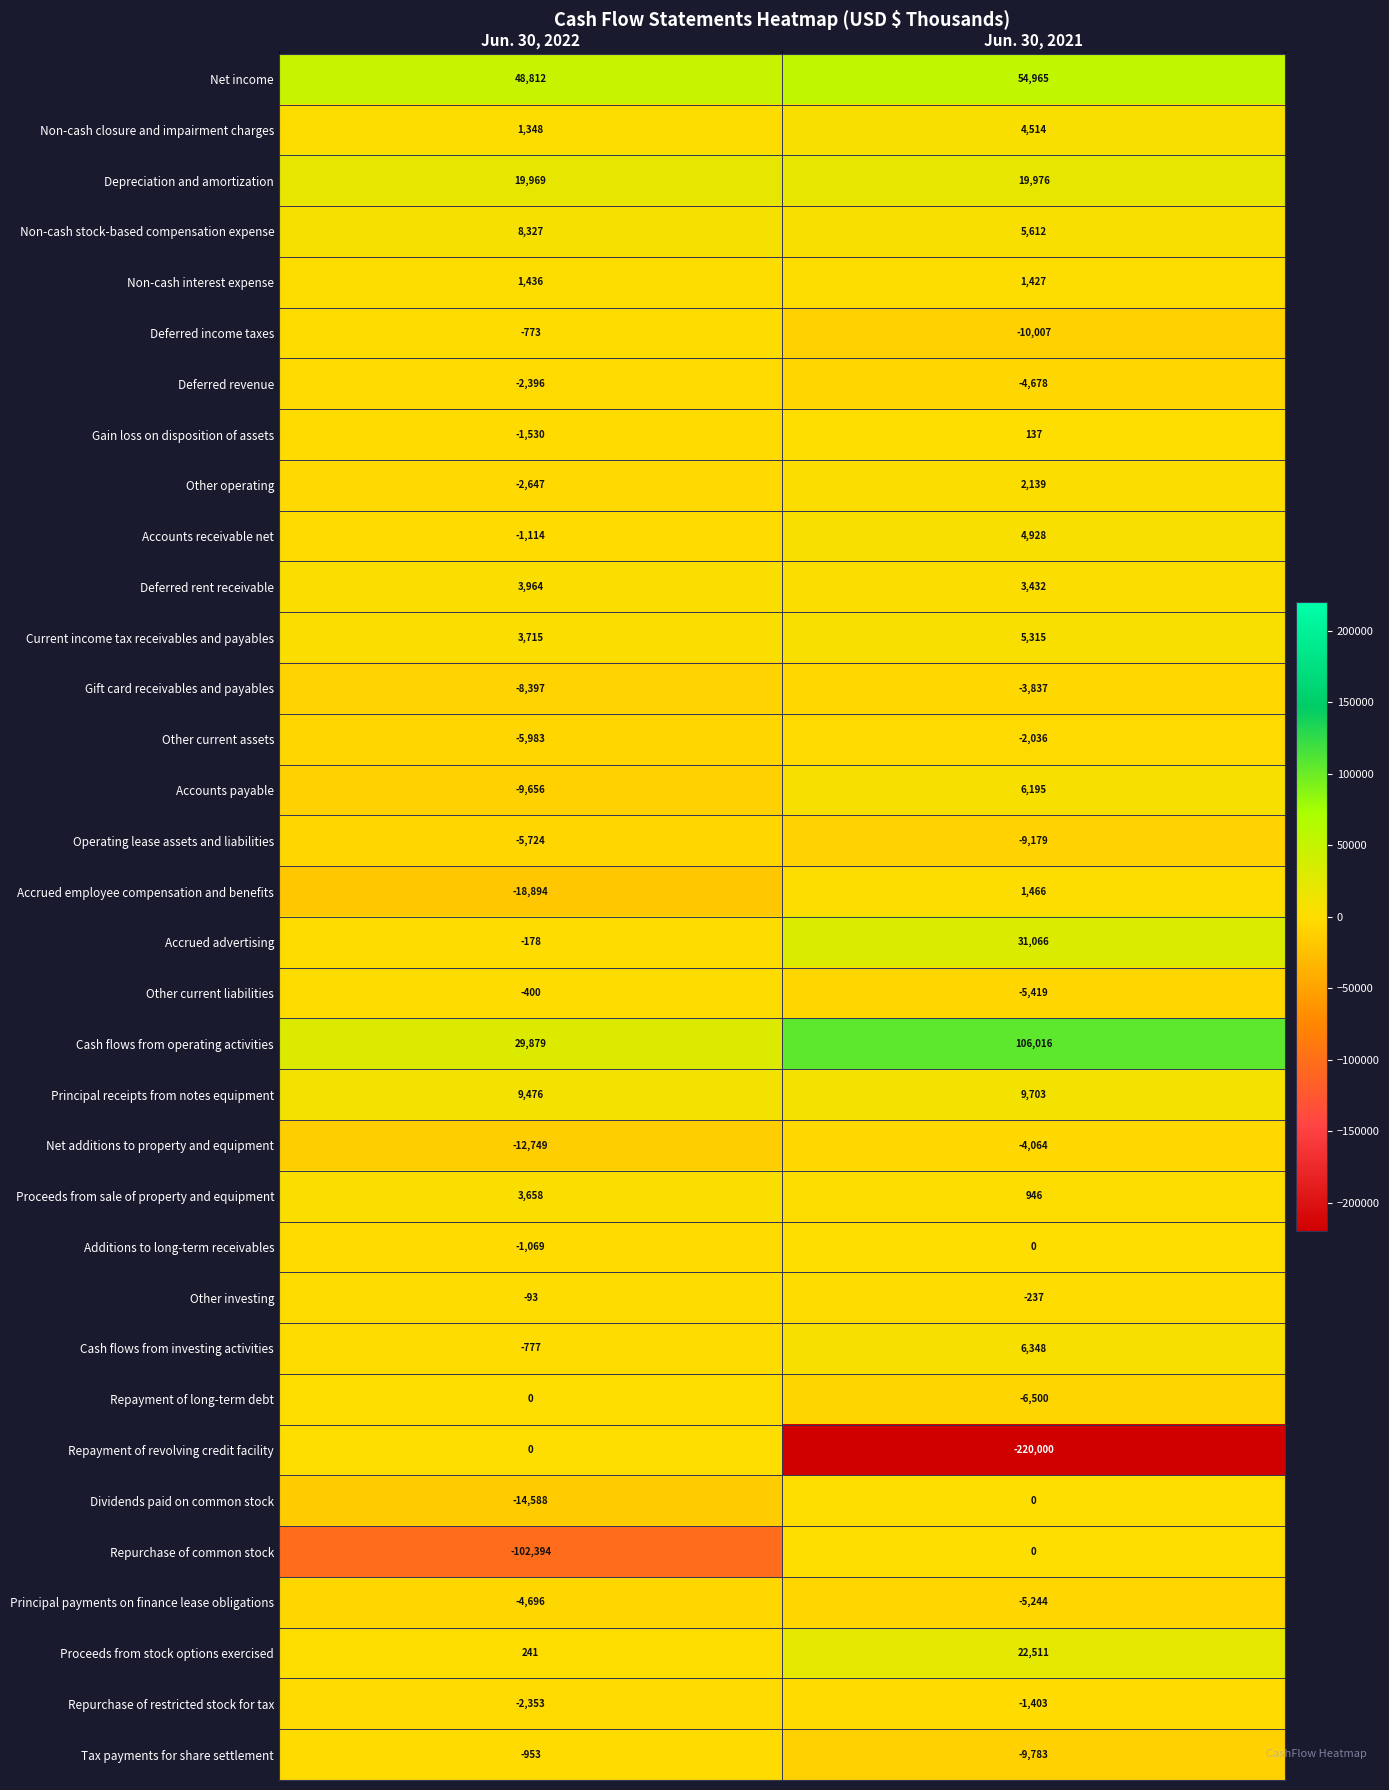

What is the sum of all Operating lease assets and liabilities values?

-14903